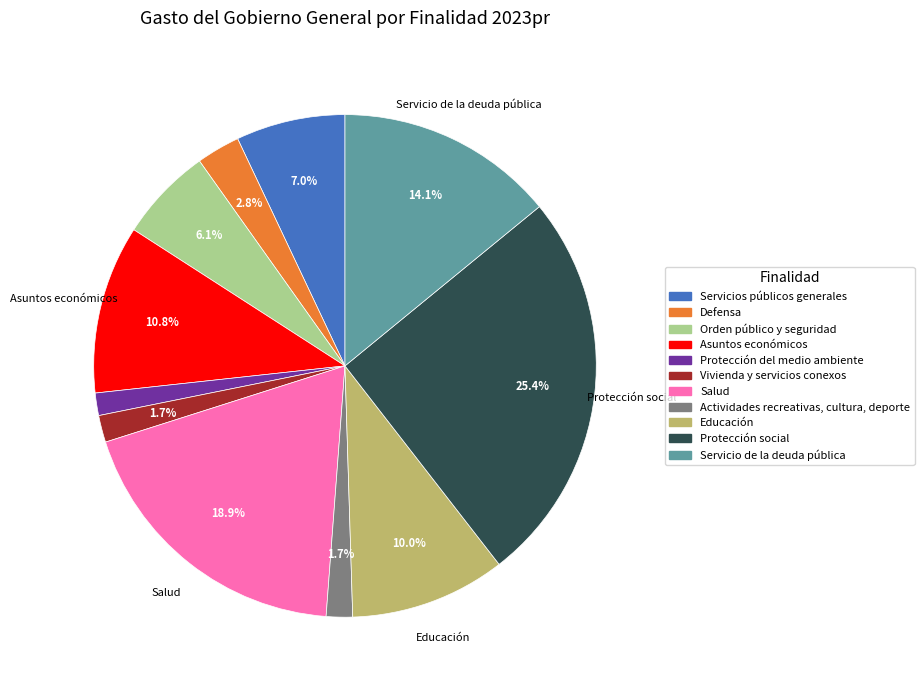

Is Defensa the majority of the pie?

No